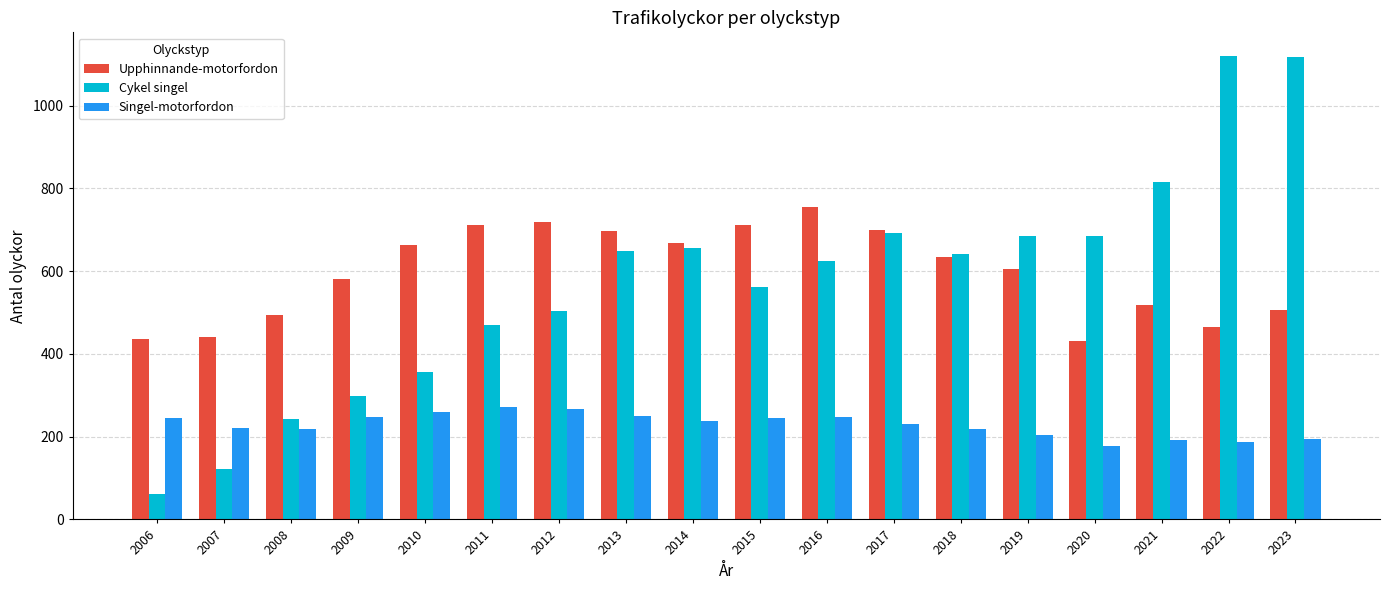

Is the value of Cykel singel at 2022 greater than the value of Singel-motorfordon at 2020?

Yes